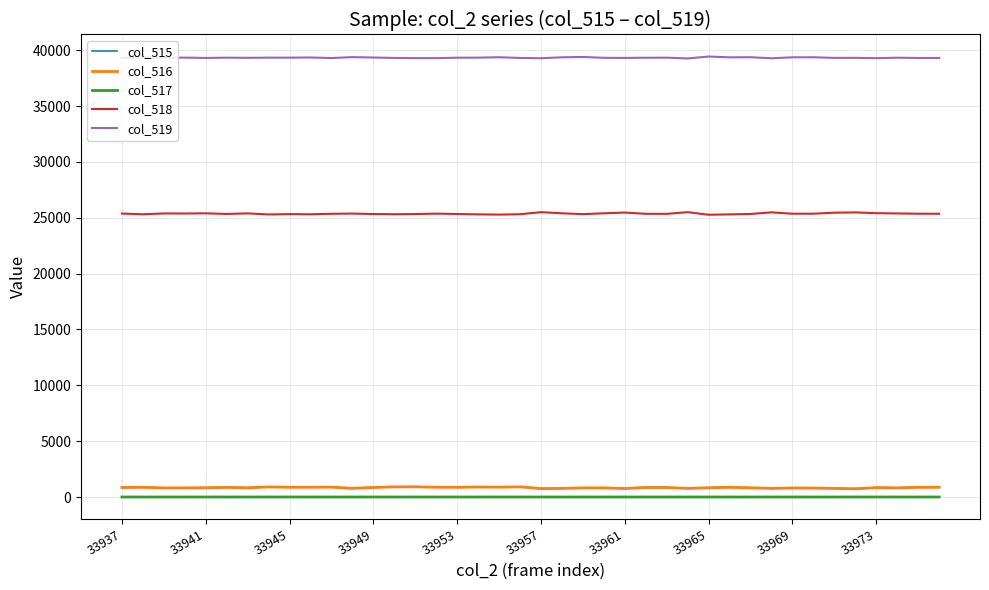

What is the greatest value displayed?

39436